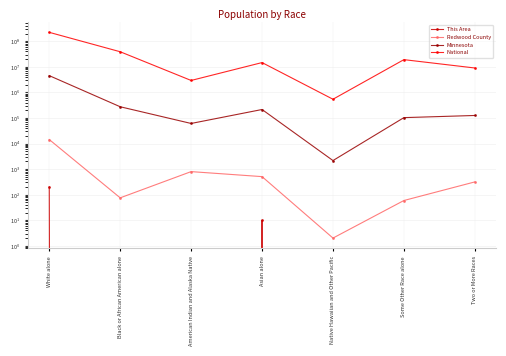

How many lines are shown in the chart?

4